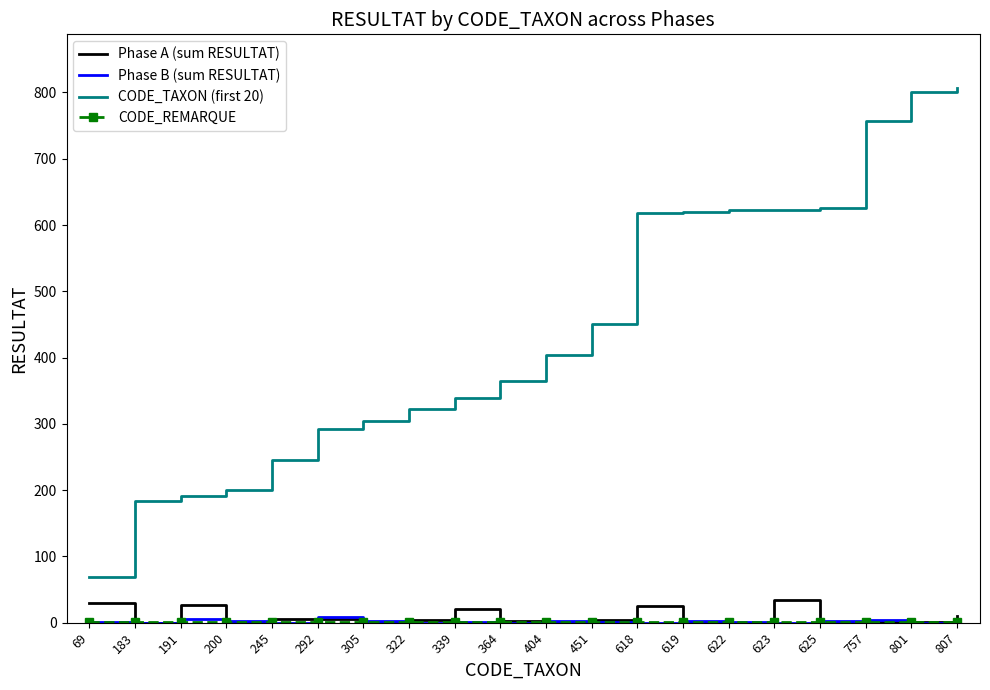

Is it true that CODE_TAXON (first 20) equals 302 at 183?

False